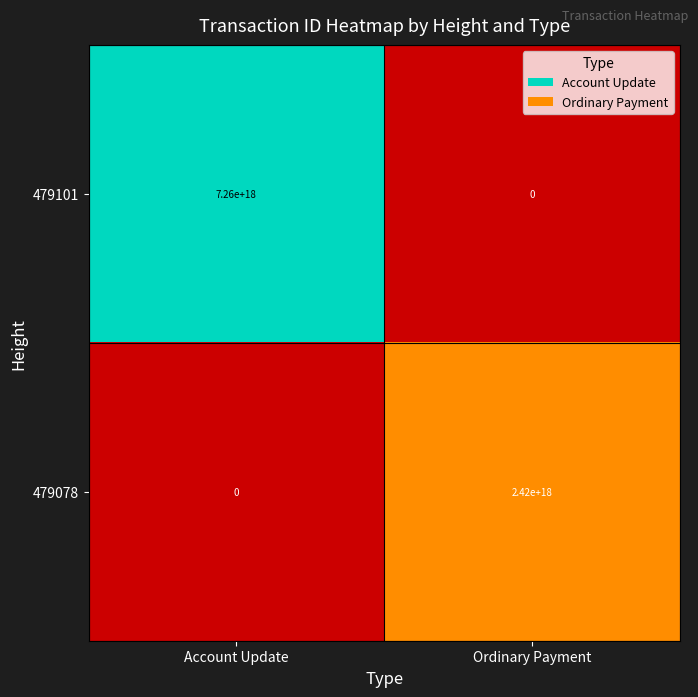

Which series has the largest total across all categories?

479101